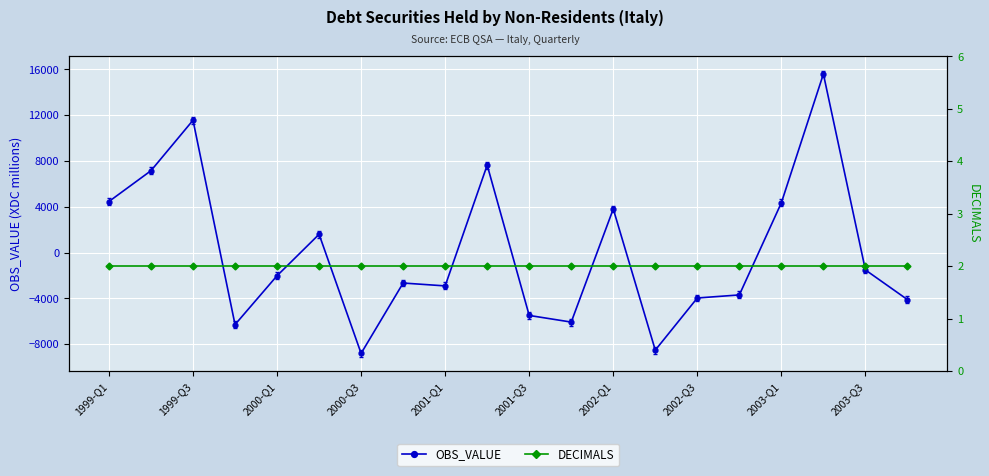

Where is the first local maximum for OBS_VALUE?

1999-Q3